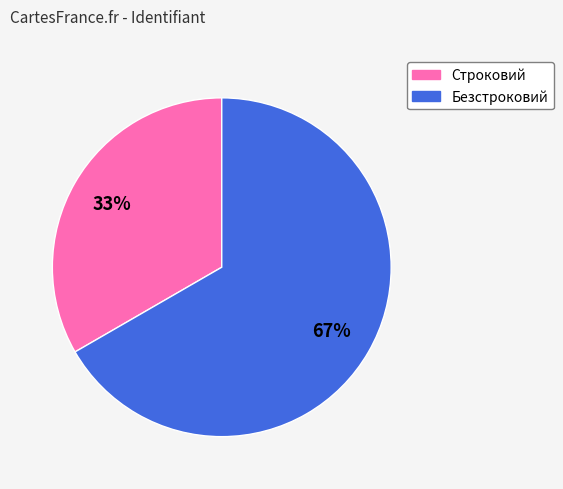

True or false: Строковий accounts for 33% of the total.

True